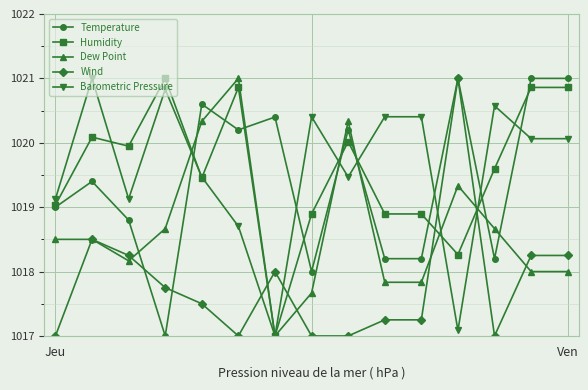

After their last crossing, which series has the higher values: Temperature or Dew Point?

Temperature